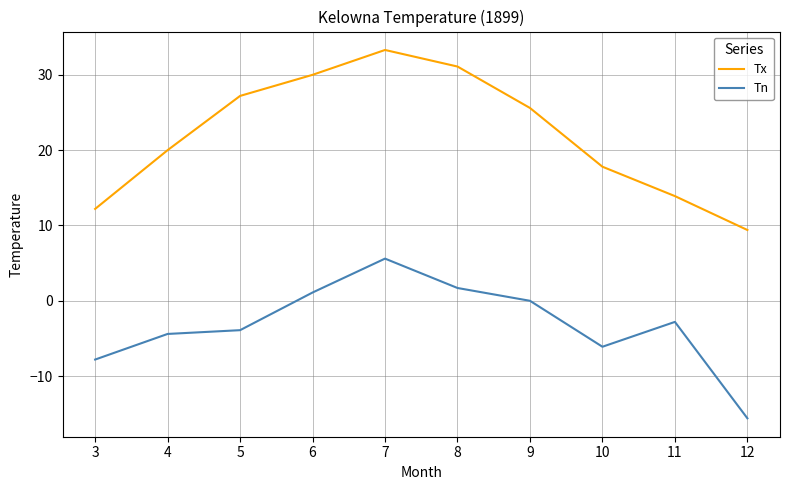

Is the value of Tn at 9 greater than the value of Tx at 4?

No